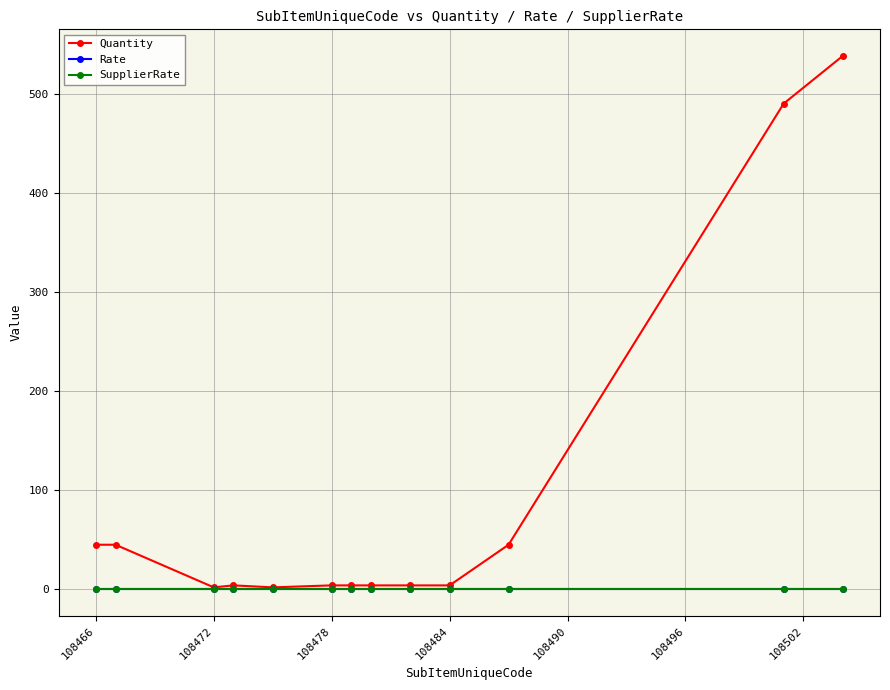

Is this an area chart (filled region under the line)?

No